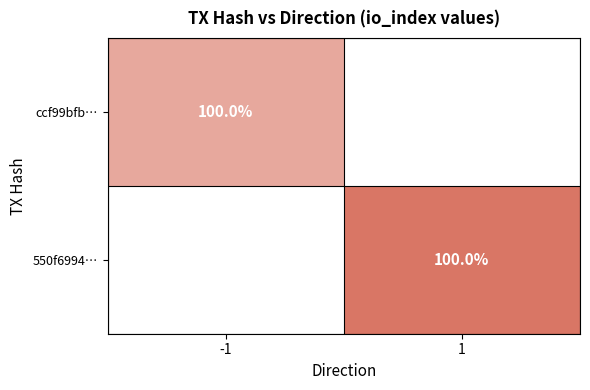

True or false: 550f6994… has a value of 100 at 1.

True